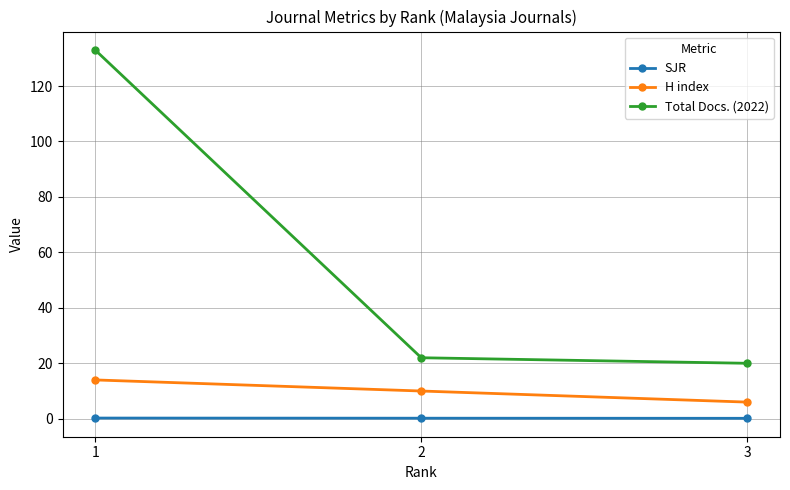

Reading left to right, extract all data points from this chart.

SJR: 1=0.2	2=0.2	3=0.2
H index: 1=14.0	2=10.0	3=6.0
Total Docs. (2022): 1=133.0	2=22.0	3=20.0